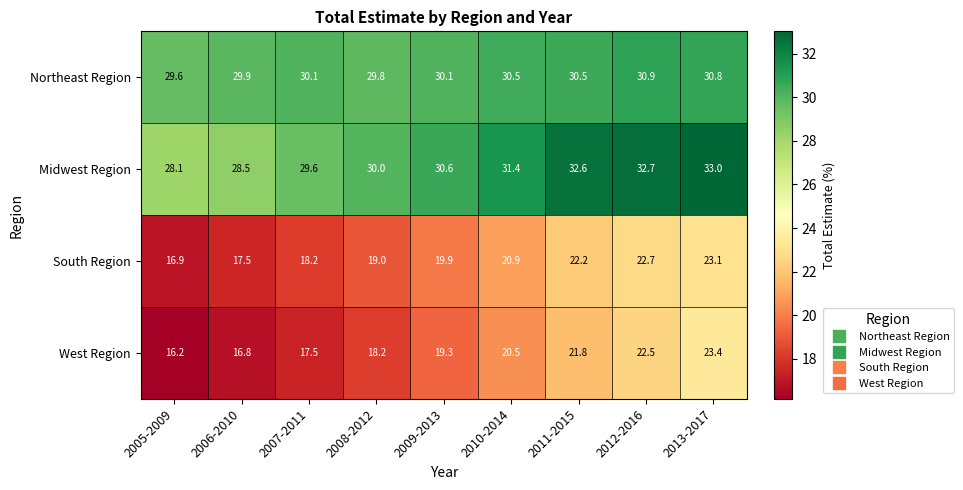

List the series in order of their peak value, highest first.

Midwest Region, Northeast Region, West Region, South Region